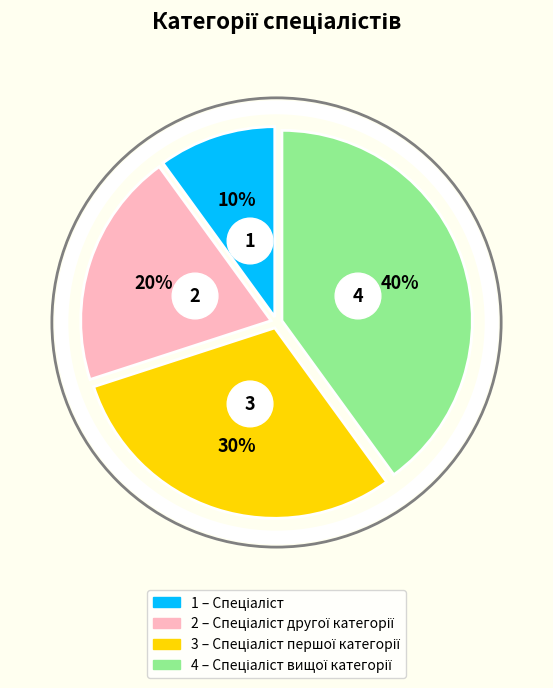

What portion of the pie excludes Спеціаліст?

90.0%